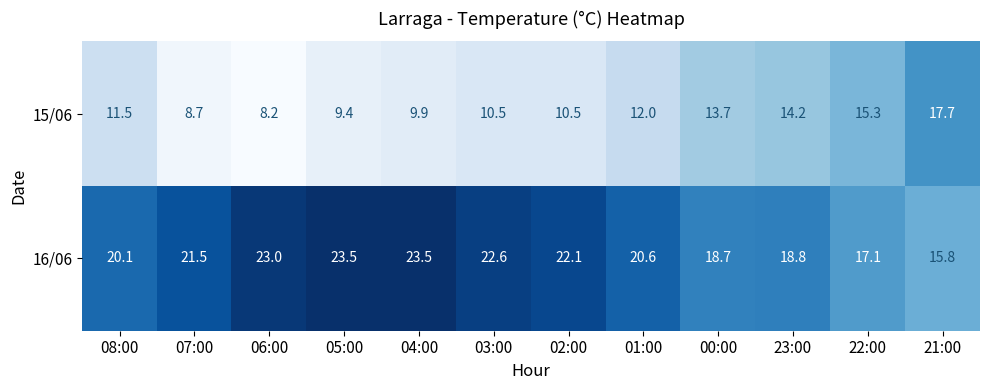

What is the sum of the 15/06 values at 04:00 and 03:00?

20.4